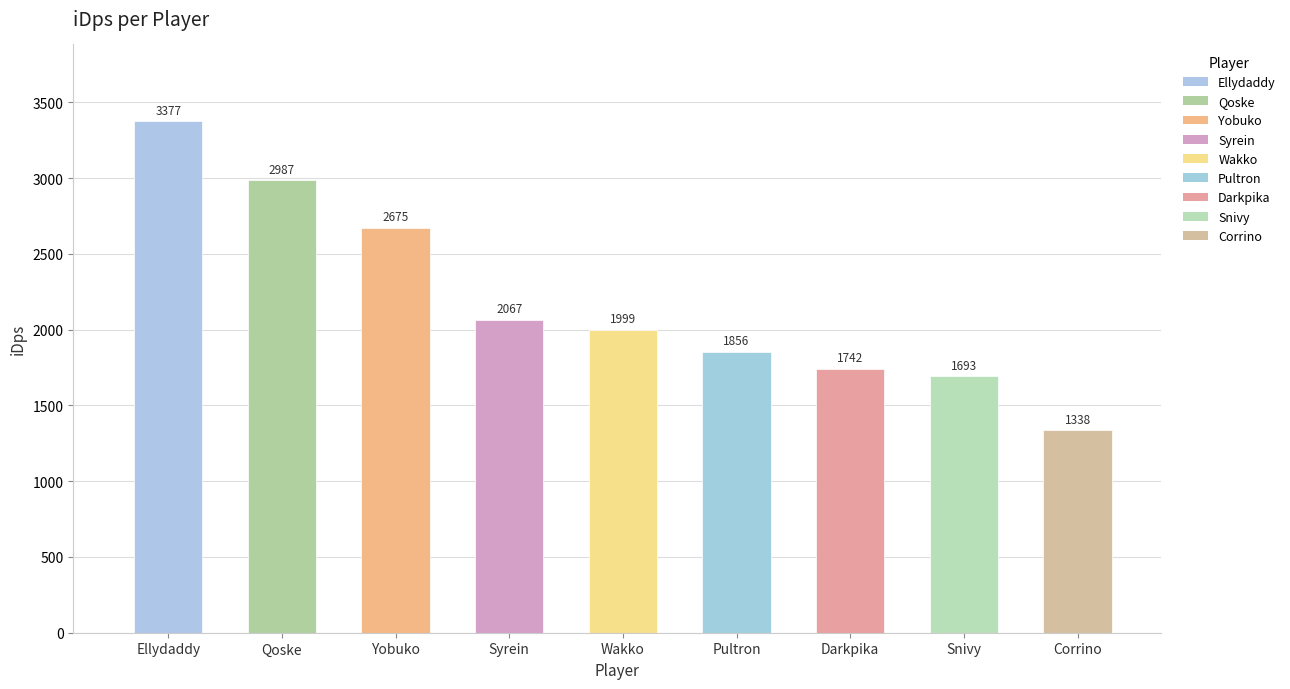

Reading right to left, extract all data points from this chart.

Corrino=1337.7	Snivy=1693.0	Darkpika=1741.6	Pultron=1855.6	Wakko=1999.2	Syrein=2066.5	Yobuko=2674.5	Qoske=2986.5	Ellydaddy=3376.6